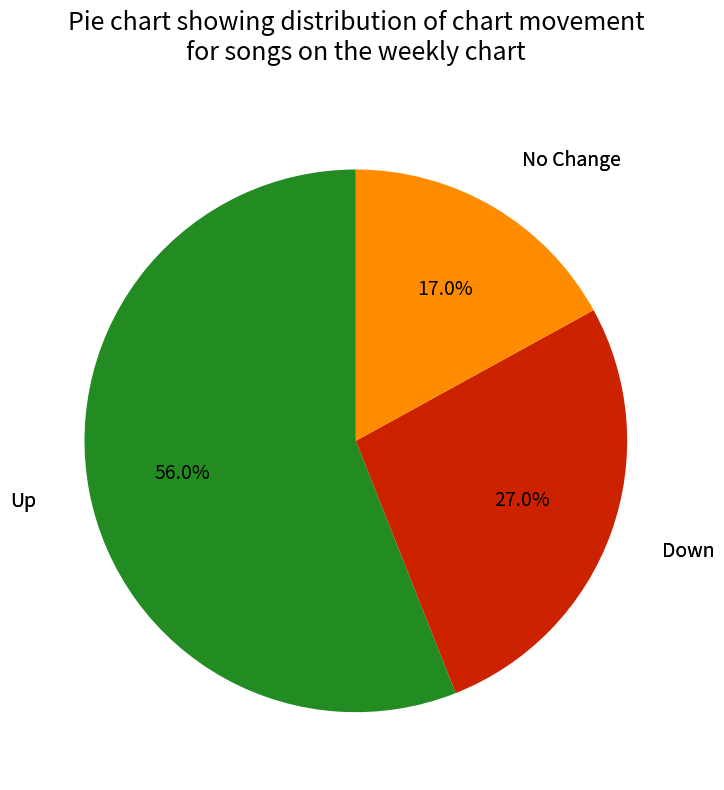

Is there any slice that represents more than half of the pie?

Yes